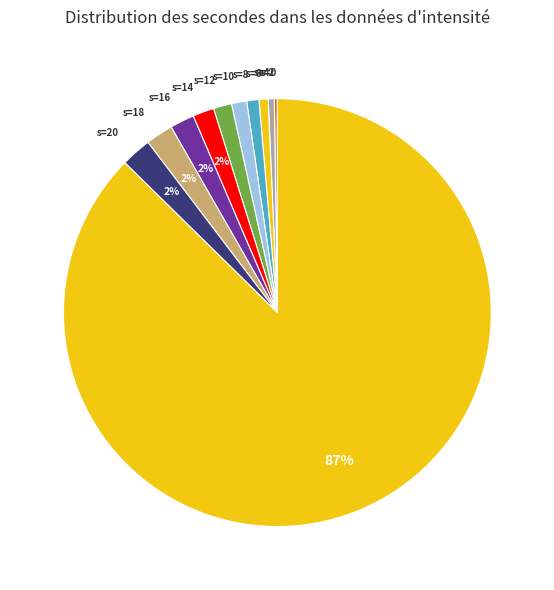

To the nearest percent, what is the average slice percentage?

8%